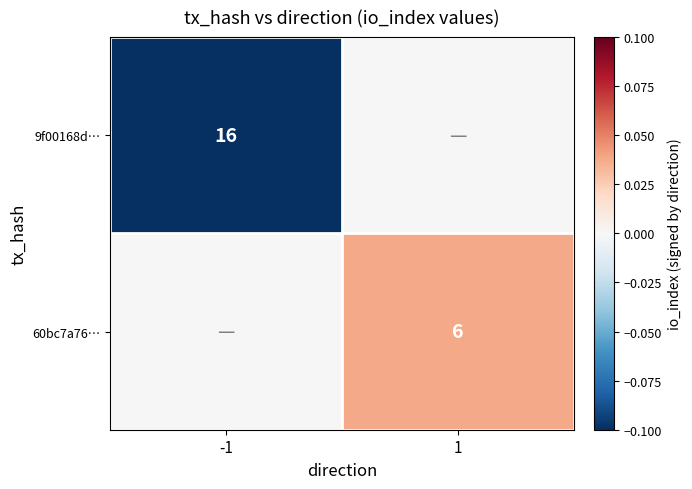

The 9f00168d… series shows 28 at -1. True or false?

False